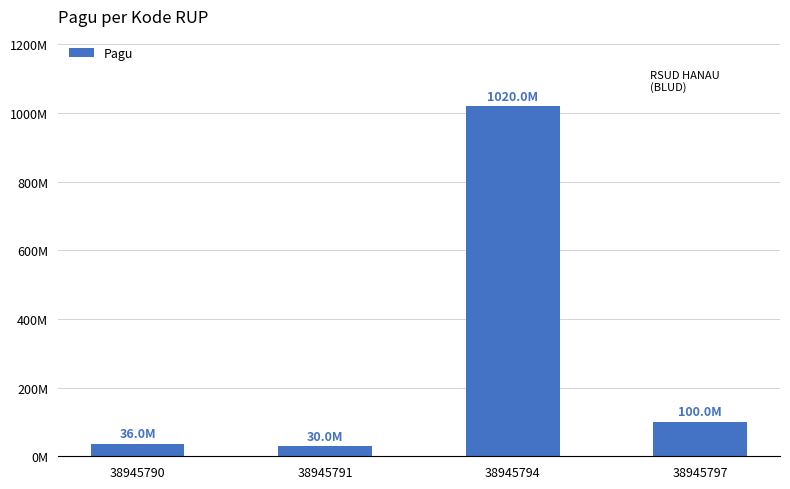

Where does the data first go above 100000000?

38945794